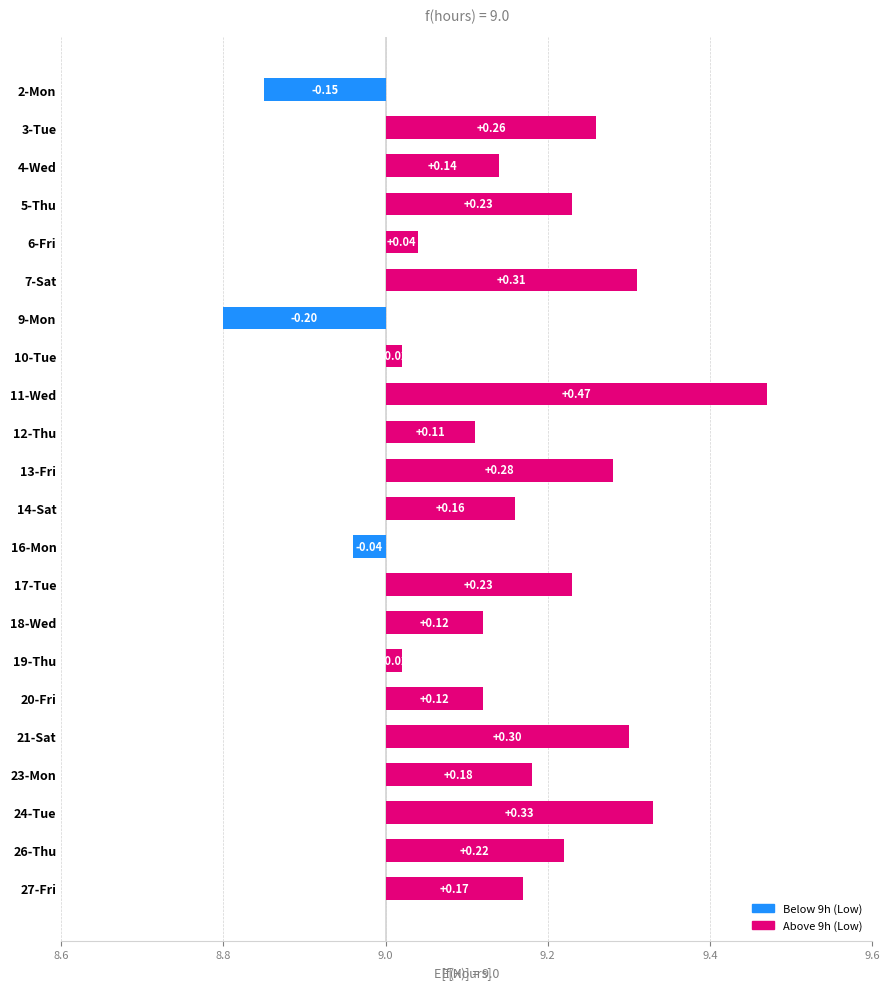

Is it true that the value at 23-Mon is 0.3?

False